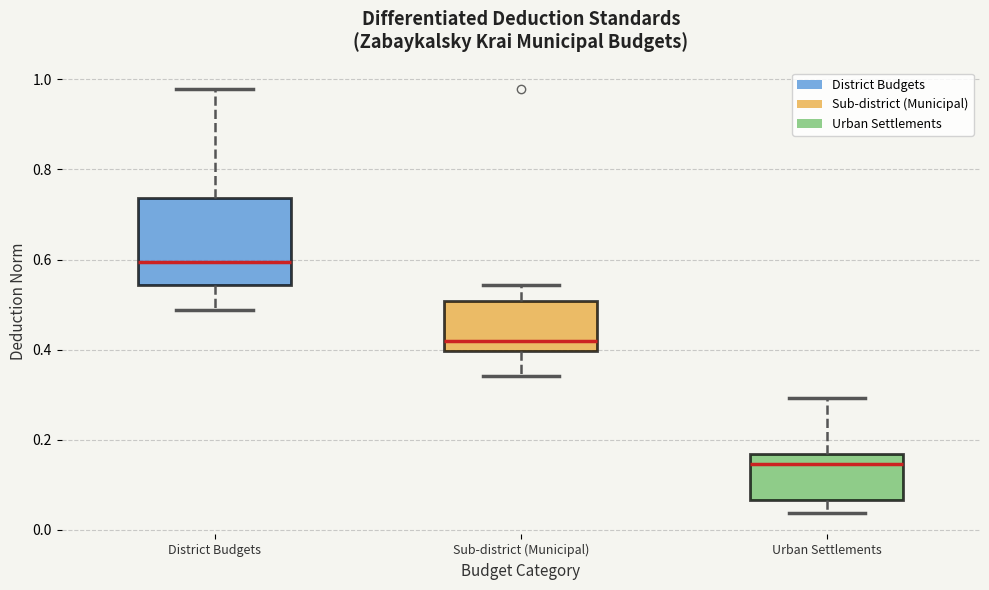

Which box has the lowest median line?

Urban Settlements